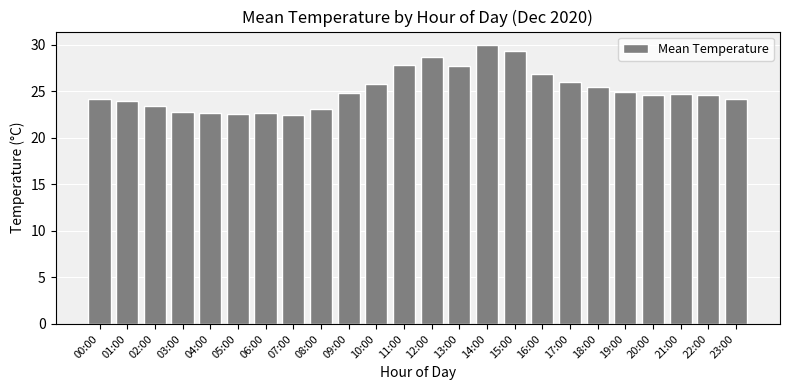

Is it true that the value at 23:00 is 24.2?

True